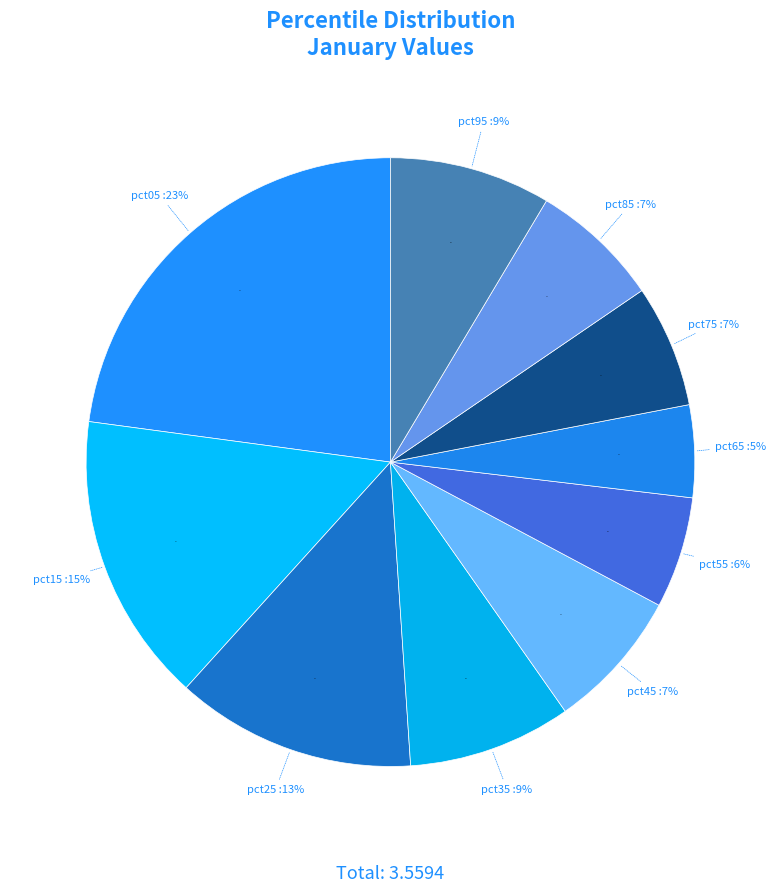

What is the total percentage of pct35 and pct25?

21.4%